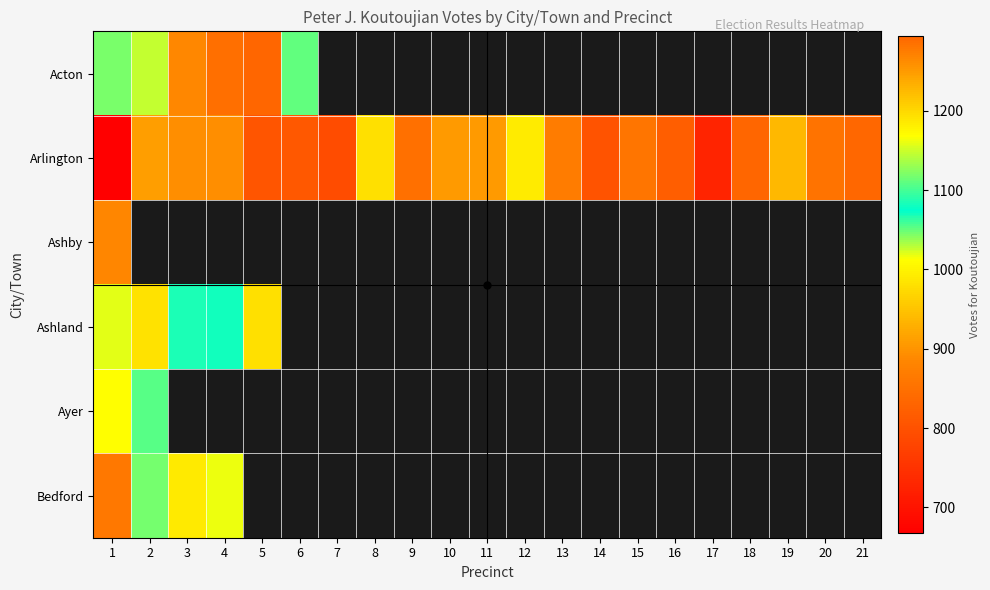

Which series has the largest range (max minus min)?

Arlington